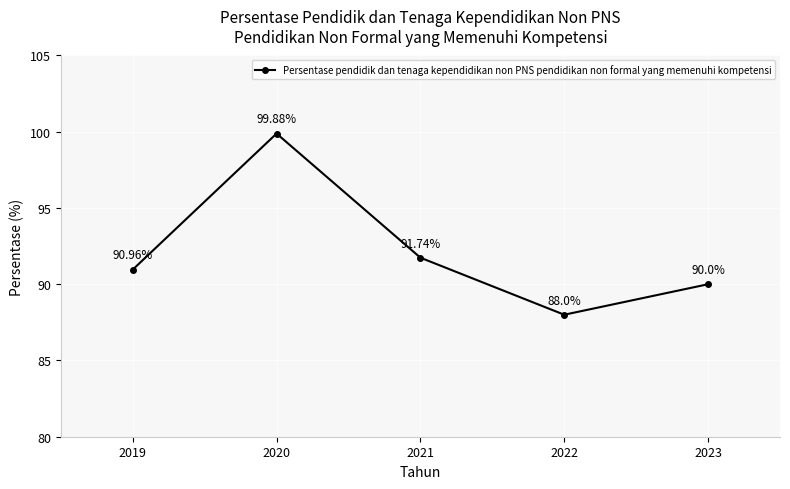

True or false: there are more than 0 points higher than both neighbors.

True